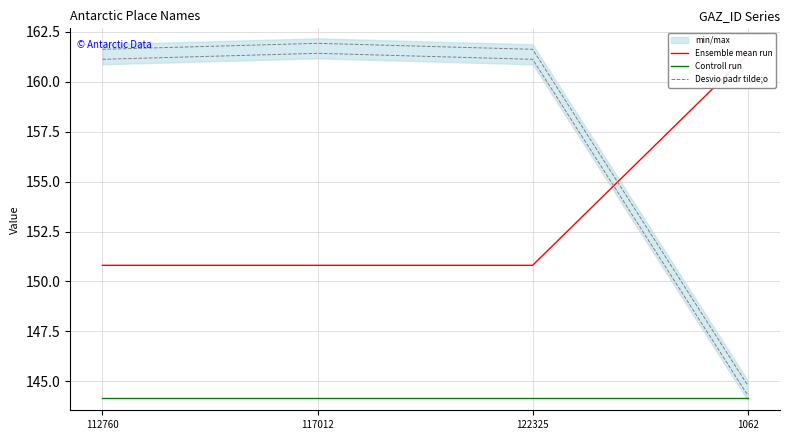

The Desvio padr tilde;o series shows 161.6 at 112760. True or false?

True